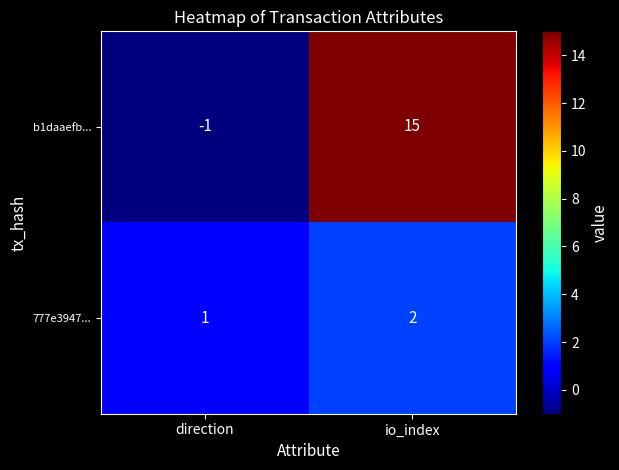

Reading right to left, transcribe all the data shown in this chart.

b1daaefb...: 15	-1
777e3947...: 2	1